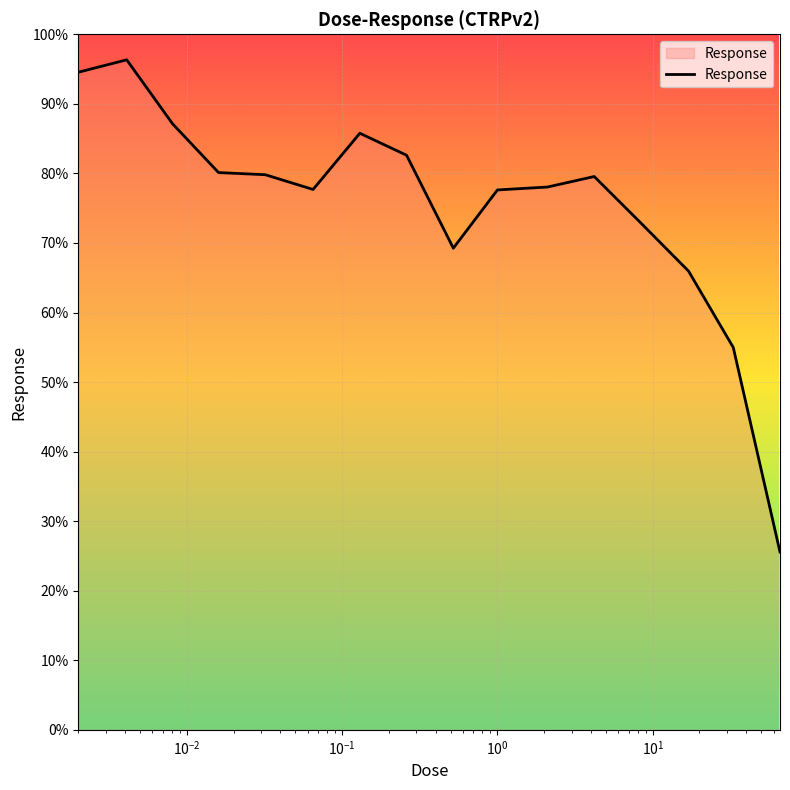

What is the greatest value displayed?

96.3